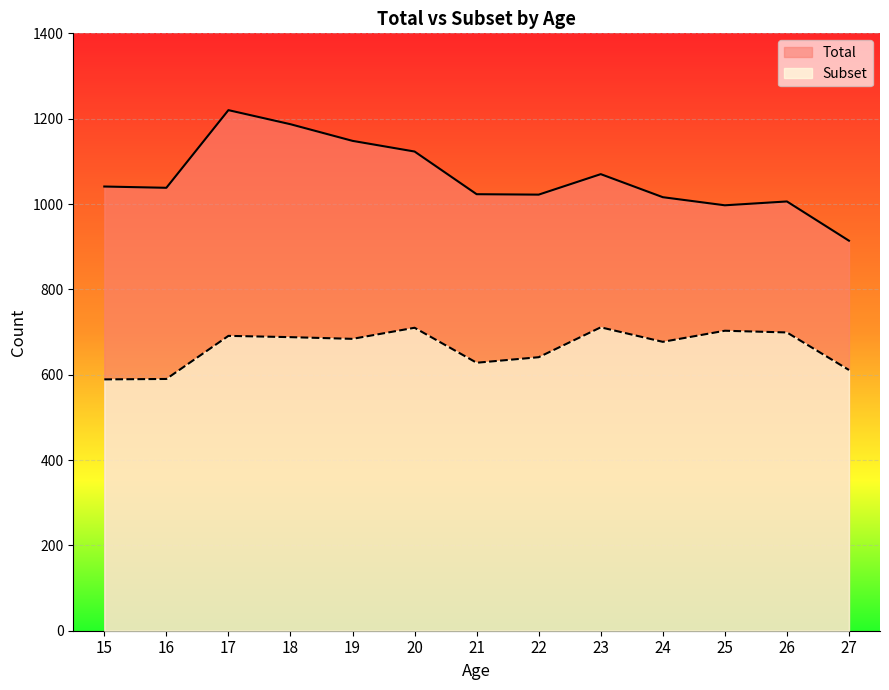

What is the difference between the highest and lowest values at 24?

339